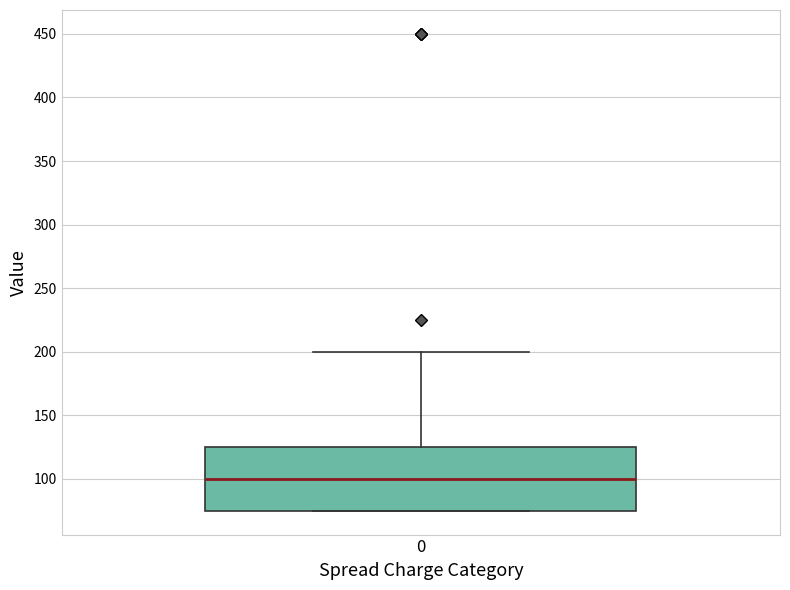

Where does the upper whisker of the box at x = 0 end on the y-axis? The values are not printed on the chart, so give them approximately, as read against the axis.

200